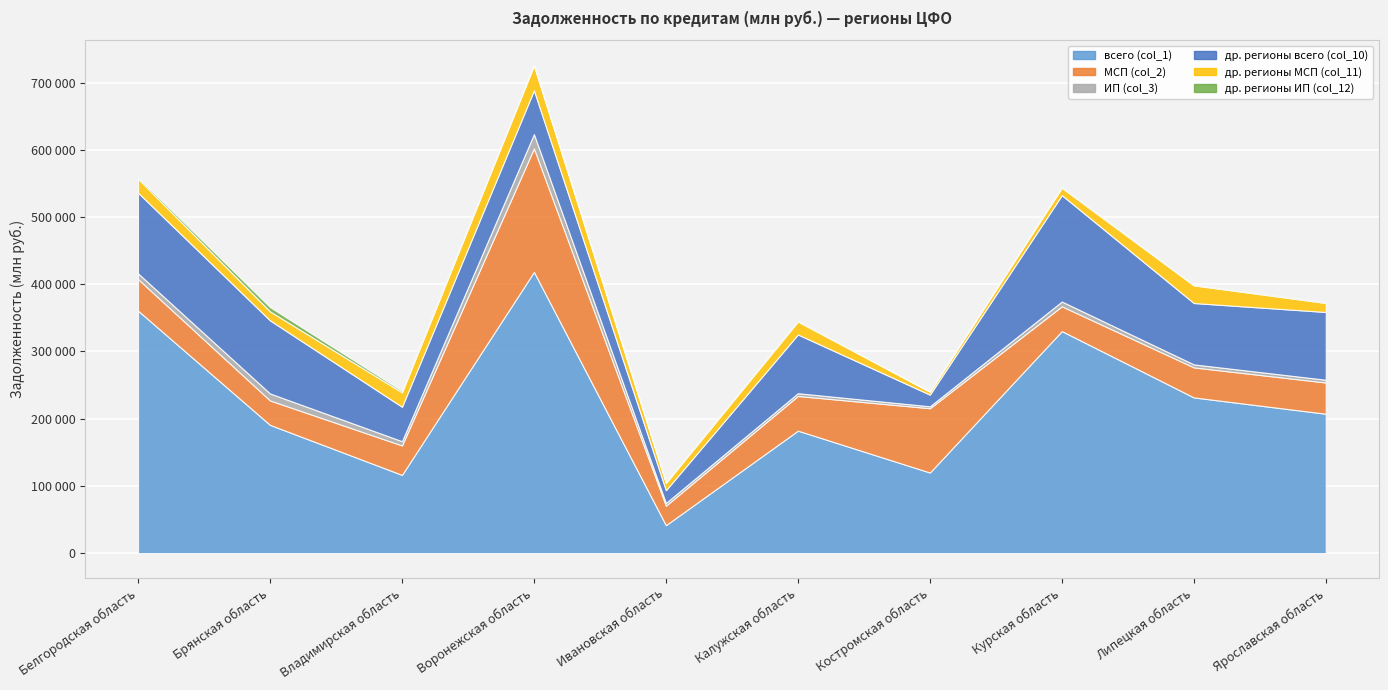

What position from the left is Костромская область?

7